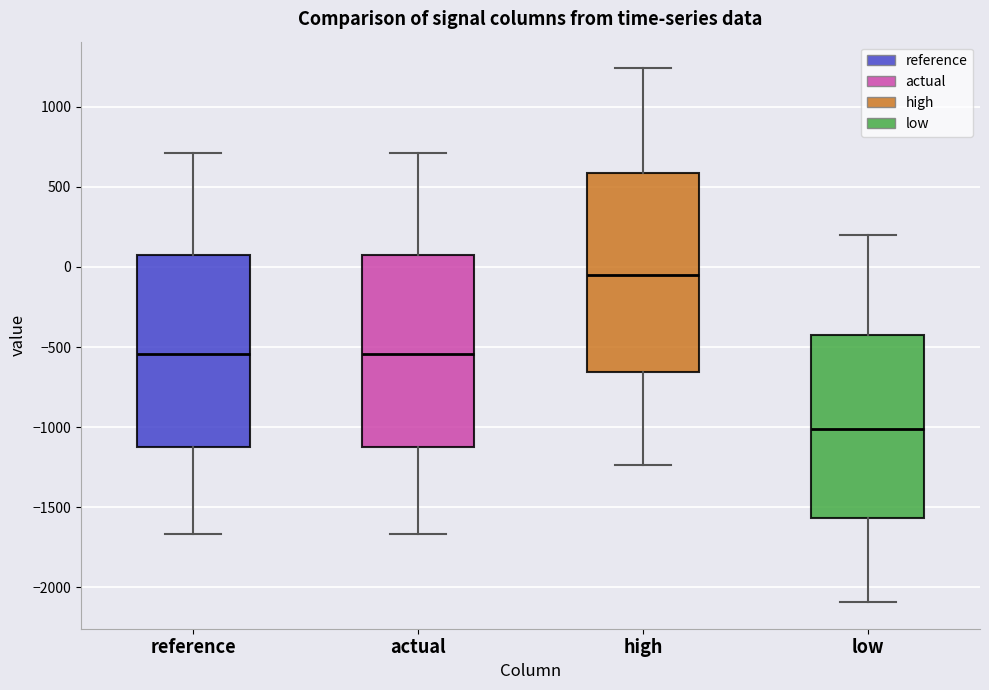

Reading left to right, read every box against the y-axis: the position of its median line, the range the box covers, and the ends of its whiskers. The values are not printed on the chart, so give them approximately, as read against the axis.

reference: median -550, box -1100 to 50, whiskers -1650 to 700
actual: median -550, box -1100 to 50, whiskers -1650 to 700
high: median -50, box -650 to 600, whiskers -1250 to 1250
low: median -1000, box -1550 to -400, whiskers -2100 to 200